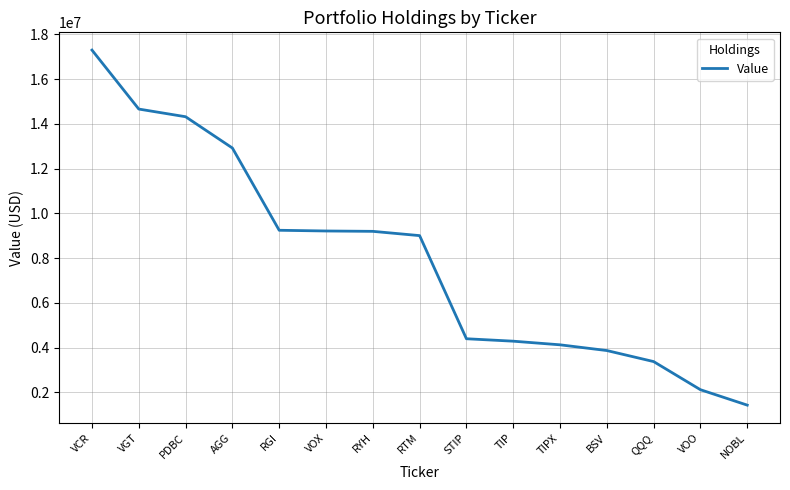

Between TIP and RTM, which is larger?

RTM